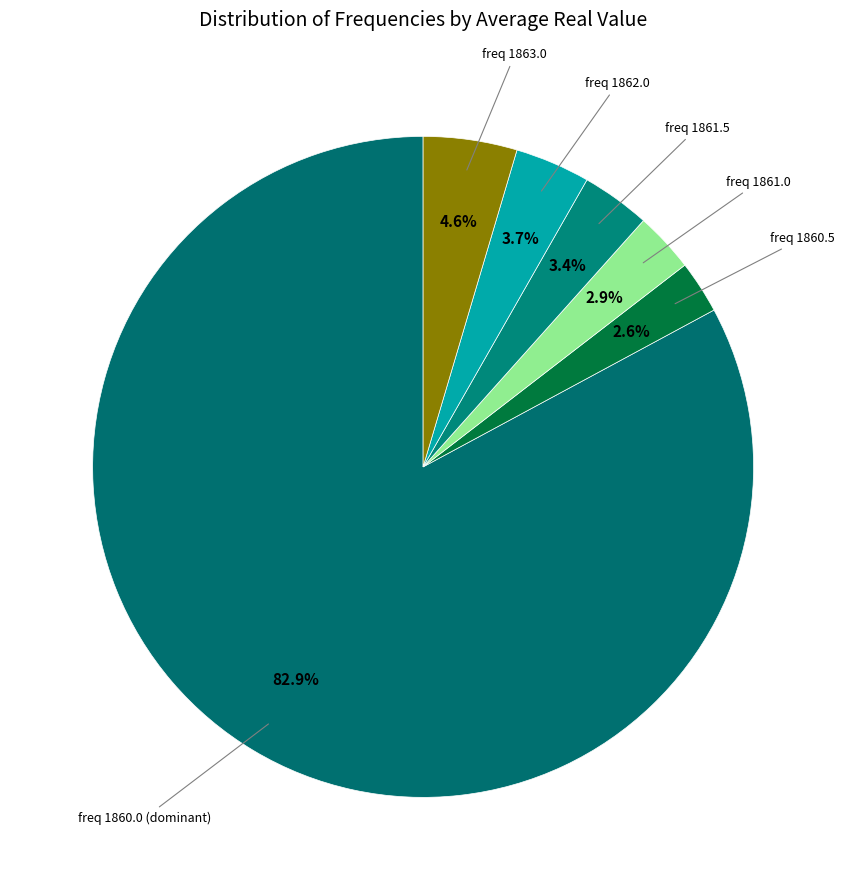

How many slices are in this pie chart?

6